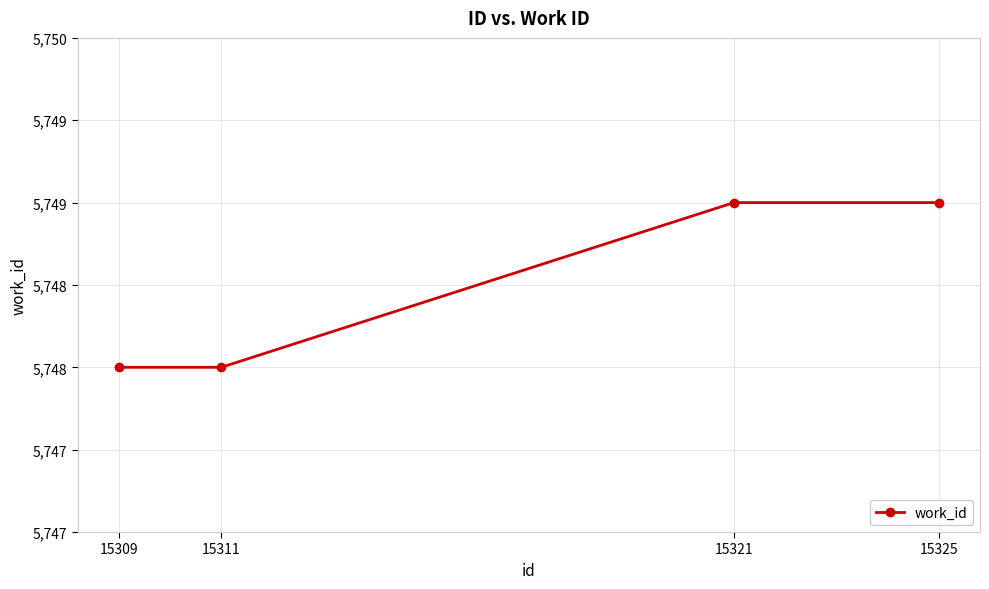

List the labels in order of value, largest first.

15321, 15325, 15309, 15311